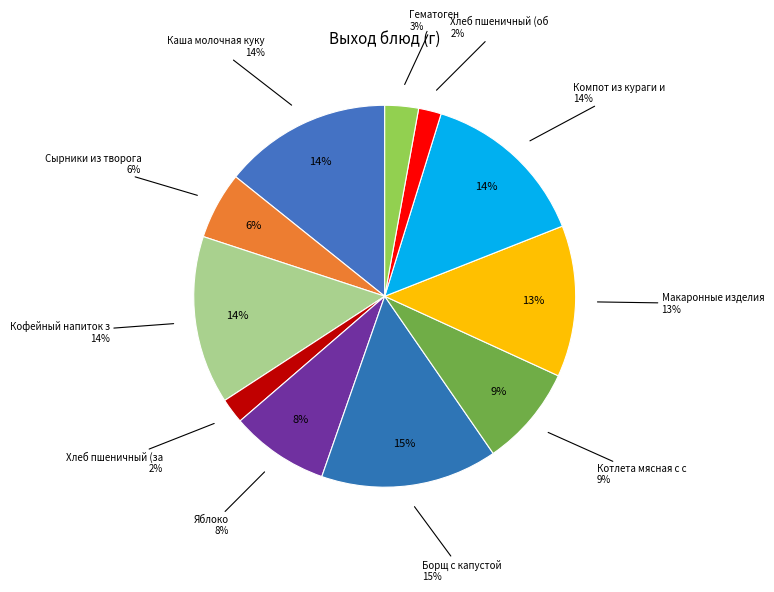

Rank the categories by value from lowest to highest.

Хлеб пшеничный (обед), Хлеб пшеничный (завтрак), Гематоген, Сырники из творога, Яблоко, Котлета мясная с соусом, Макаронные изделия отварные, Каша молочная кукурузная, Кофейный напиток злаковый, Компот из кураги и изюма, Борщ с капустой